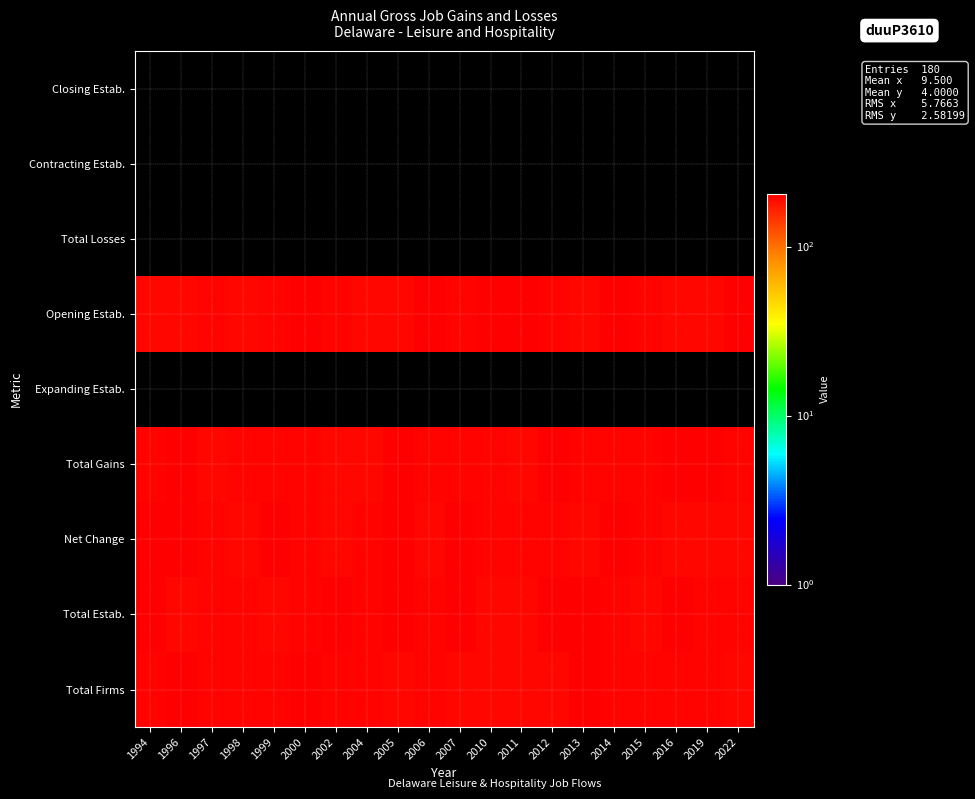

Count the number of data series in this chart.

9